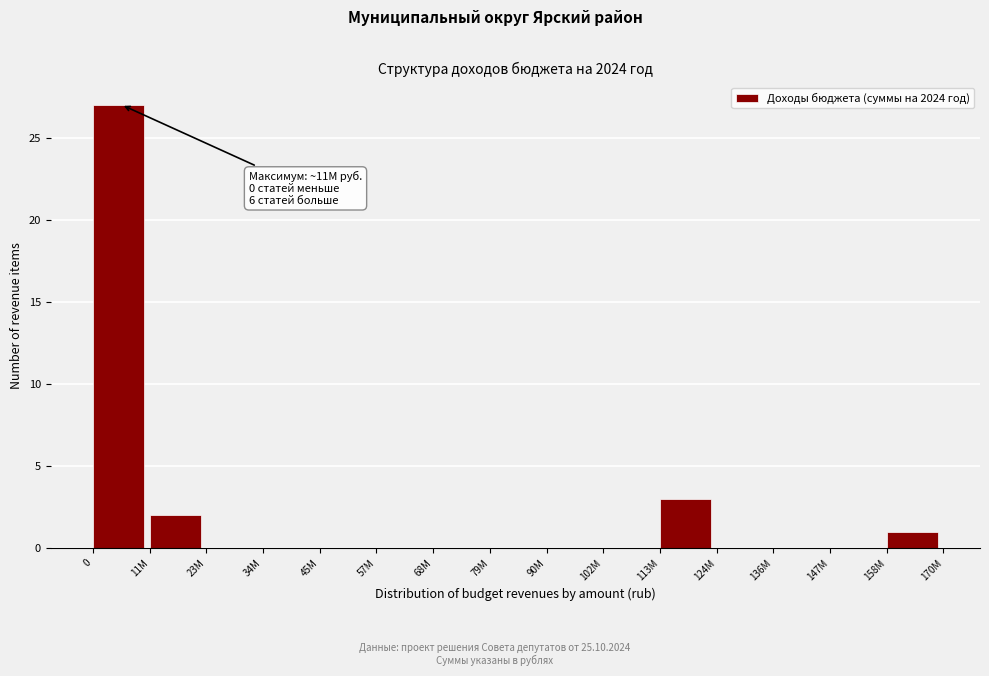

Reading left to right, what are all the values shown in this chart?

0=27	11М=2	23М=0	34М=0	45М=0	57М=0	68М=0	79М=0	90М=0	102М=0	113М=3	124М=0	136М=0	147М=0	158М=1